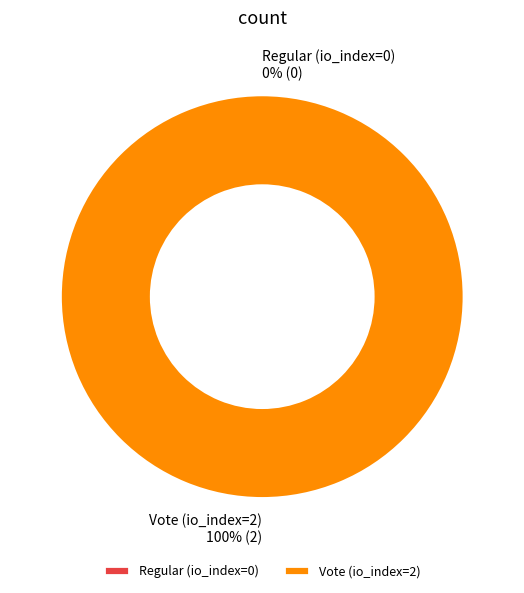

True or false: Vote (io_index=2) accounts for 100% of the total.

True